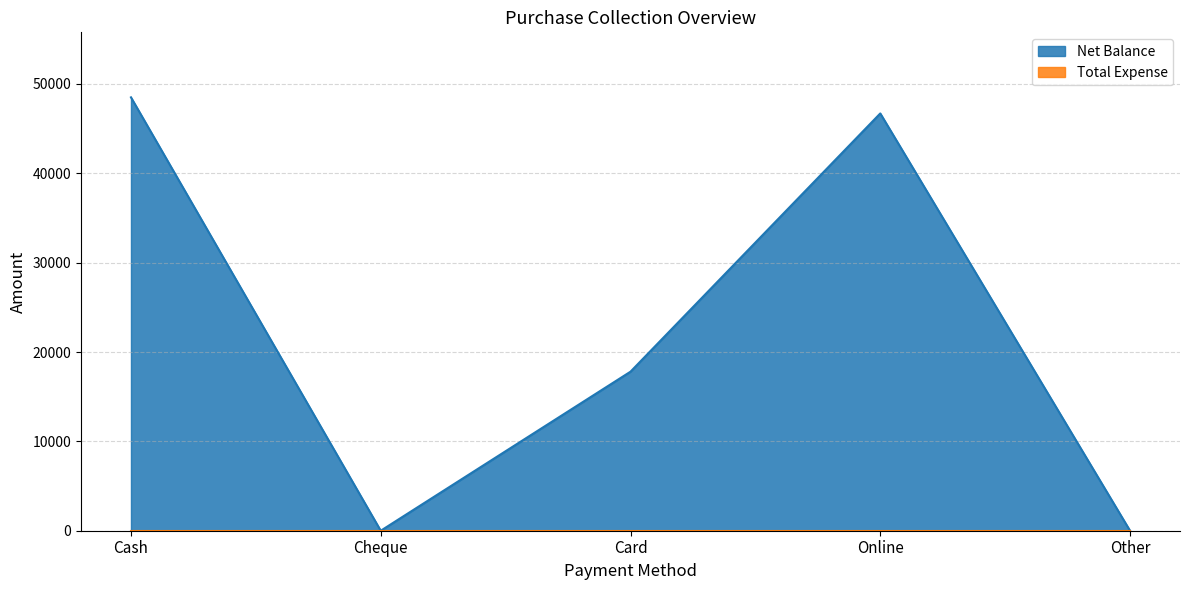

Where does the data first go above 17800?

Cash